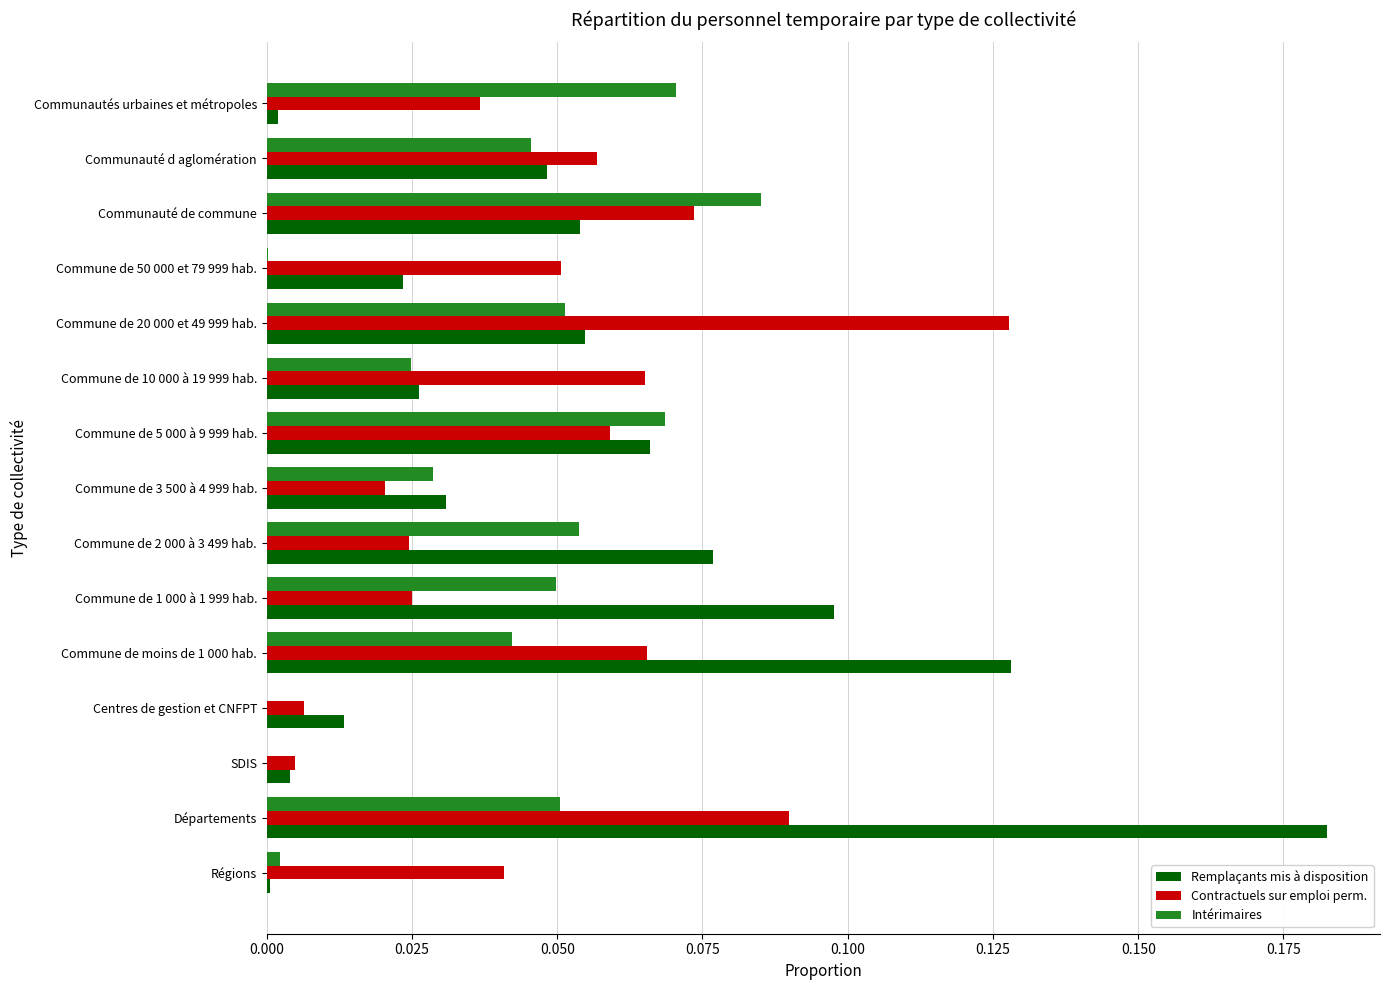

The Remplaçants mis à disposition series shows 0.0 at Régions. True or false?

True